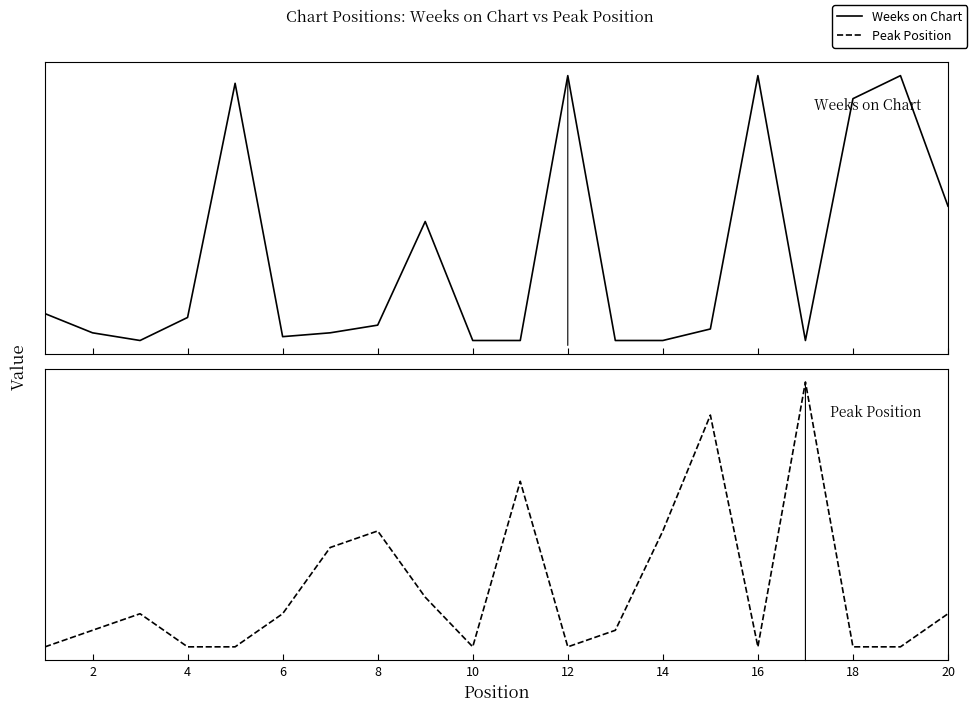

How many data points does each series have?

20